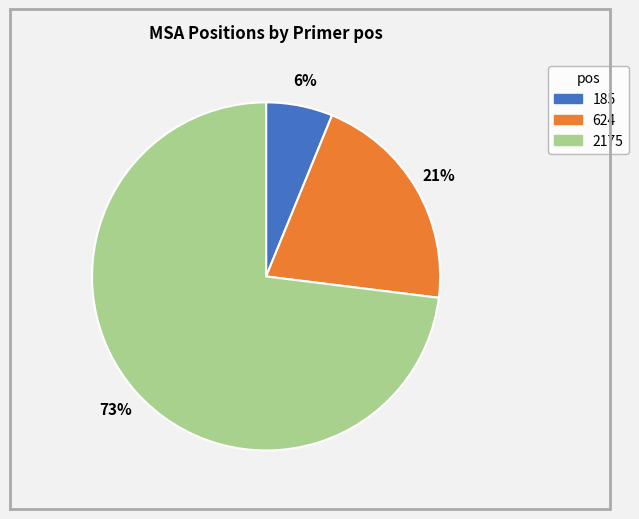

Which category has the biggest portion of the pie?

2175